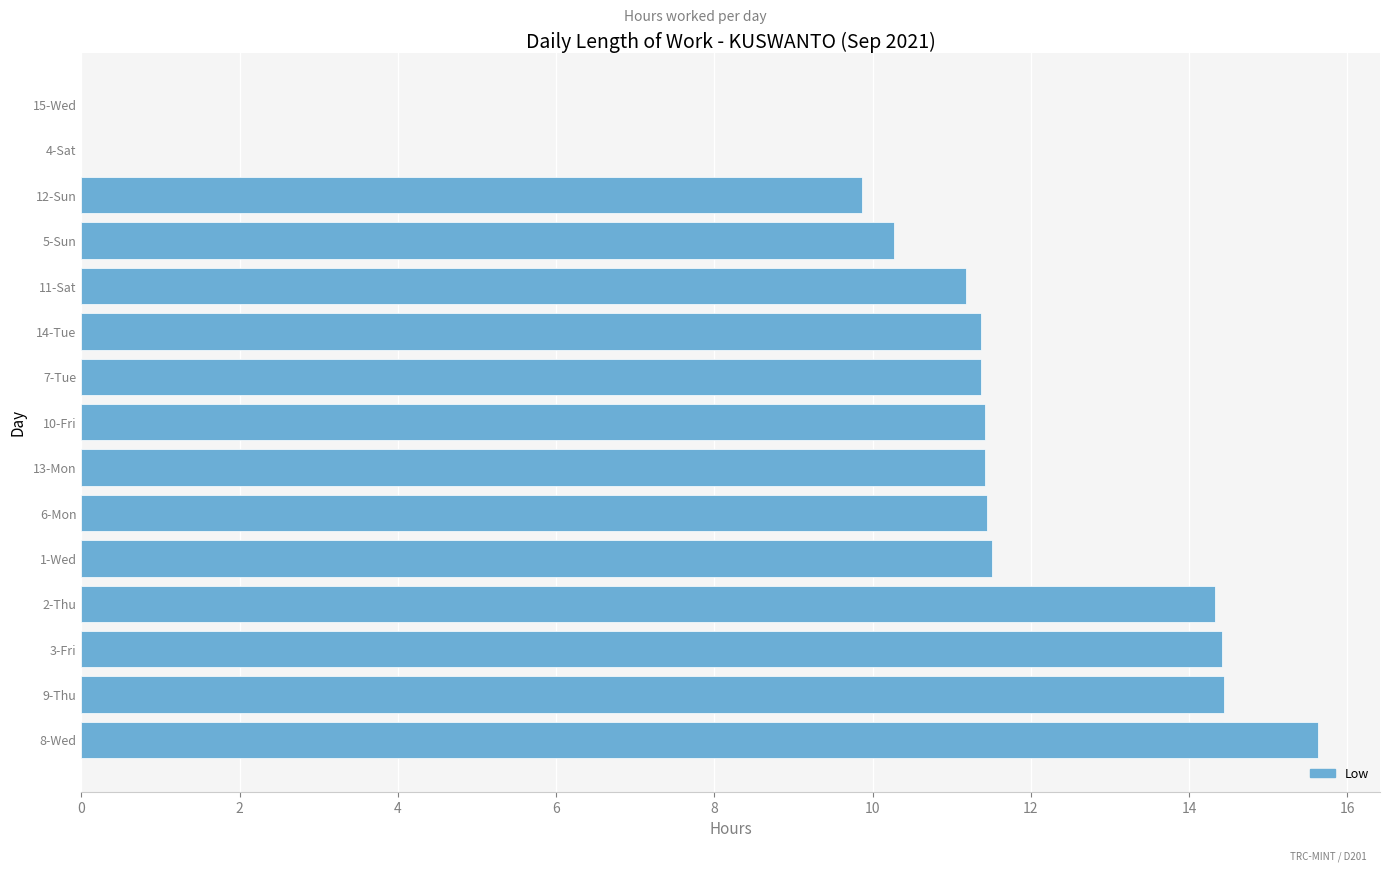

Where is the data nearest to the value 7?

12-Sun